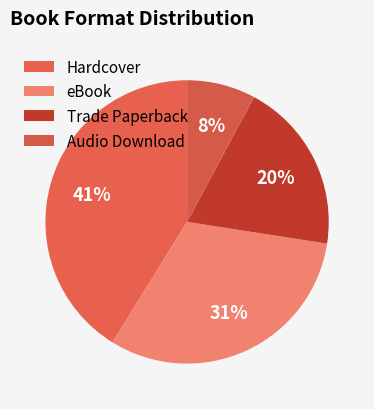

Count the number of slices in the pie.

4